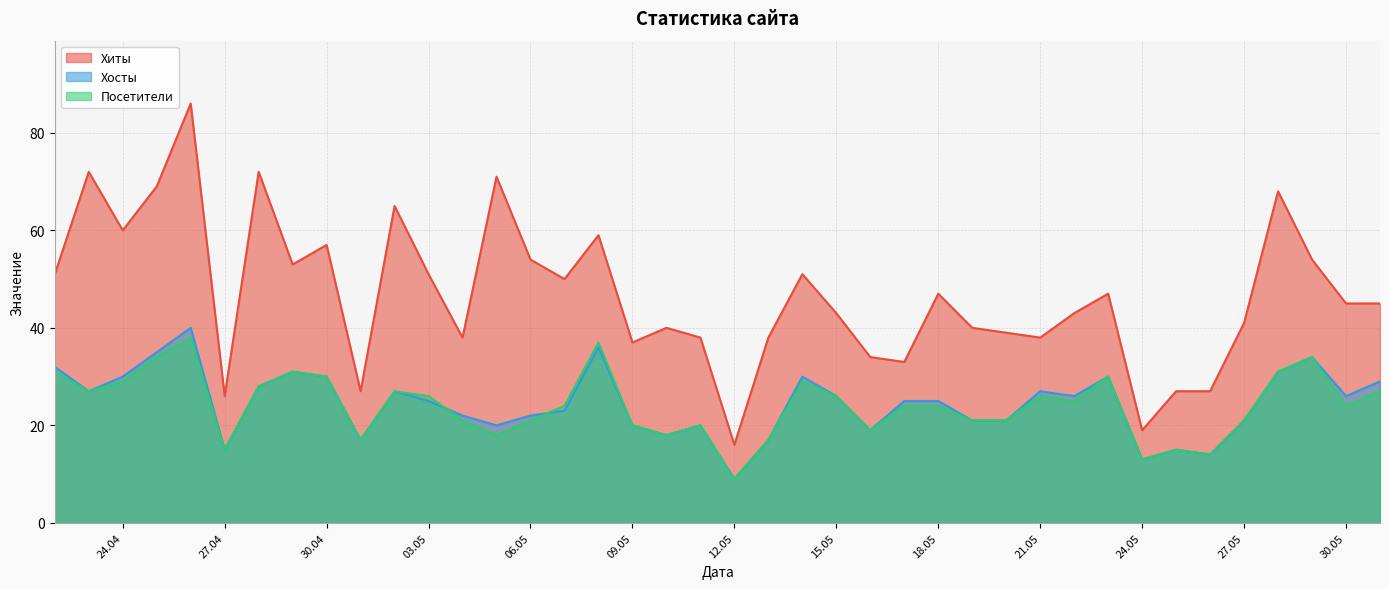

At which label is Хиты closest to 51?

2024-04-22